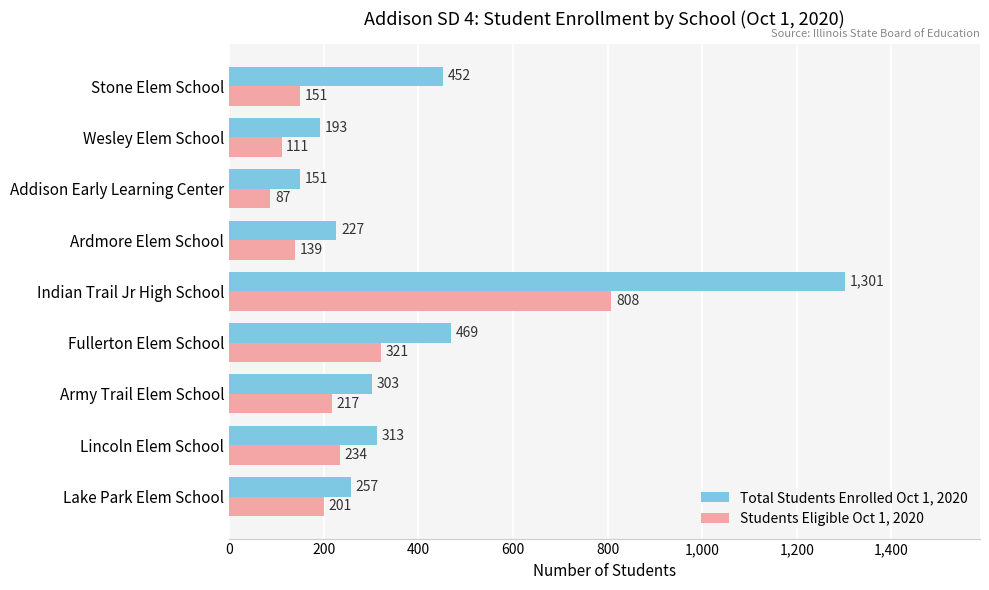

What is the sum of all Students Eligible Oct 1, 2020 values?

2269